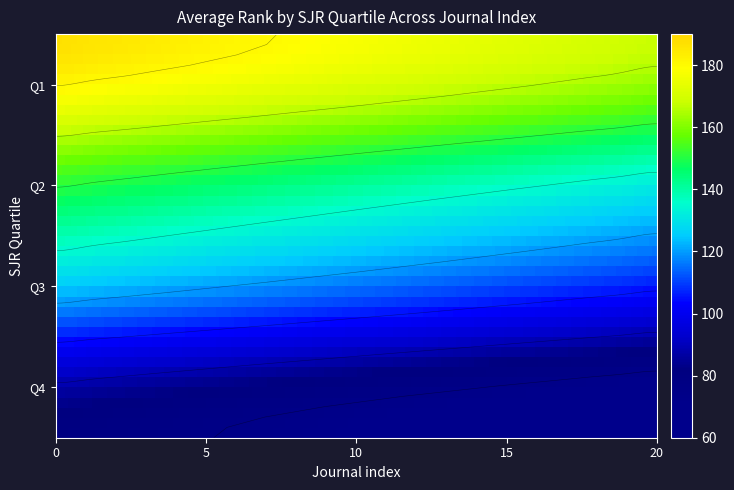

Which series has the largest total across all categories?

journal_Q1